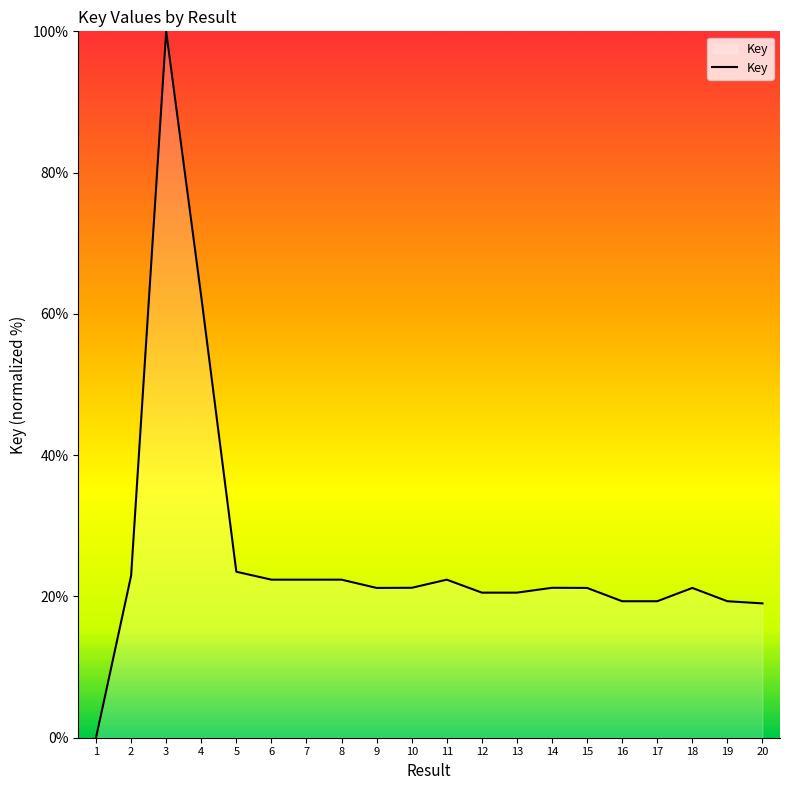

What is the ratio of the value at 3 to the value at 18?

4.7